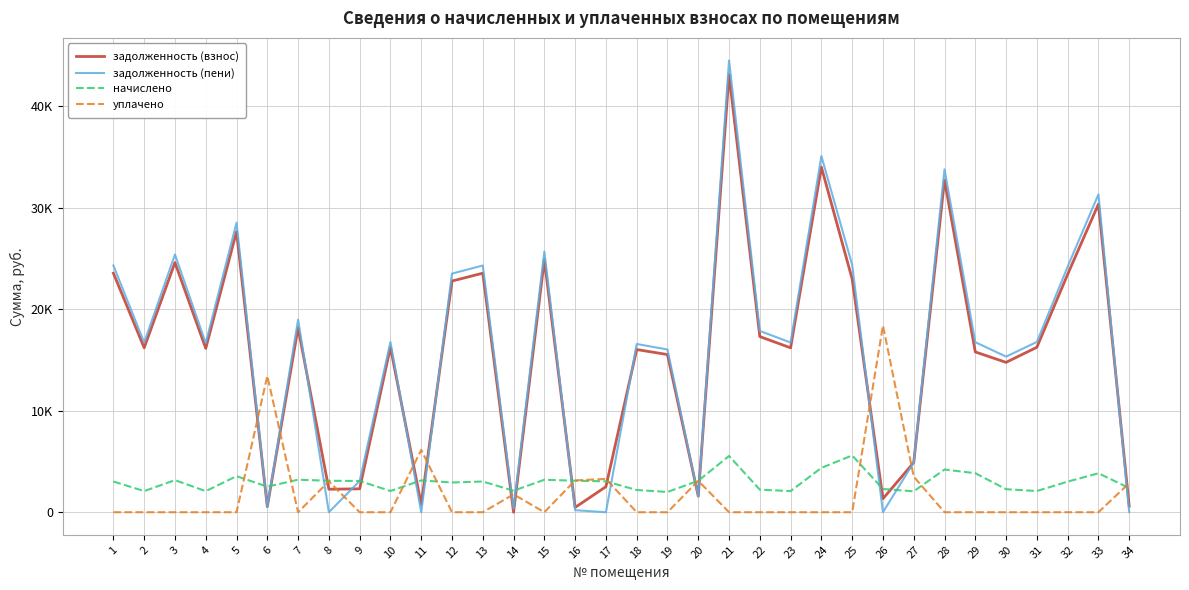

What are all the series names shown in the legend?

задолженность (взнос), задолженность (пени), начислено, уплачено